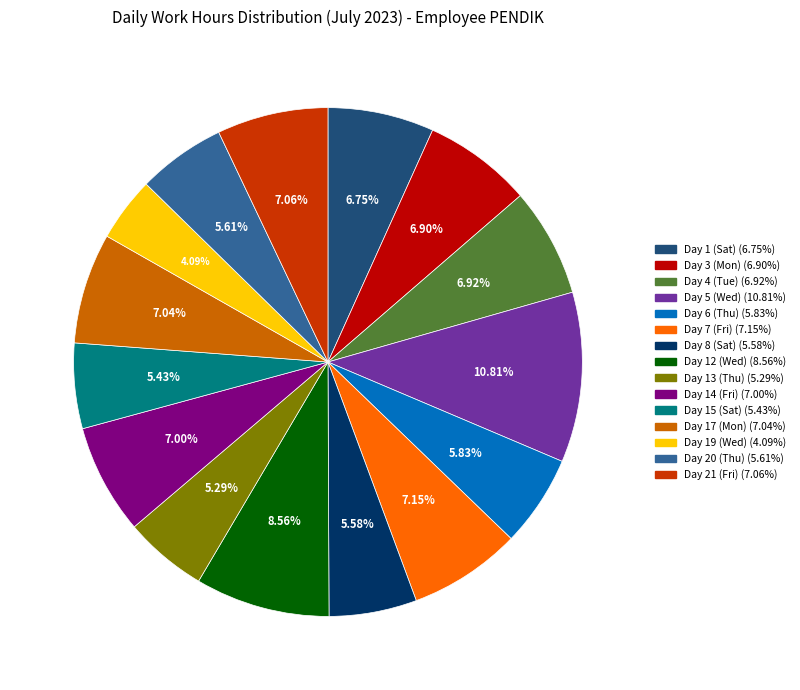

What percentage do Day 7 (Fri) and Day 5 (Wed) together represent?

18.0%